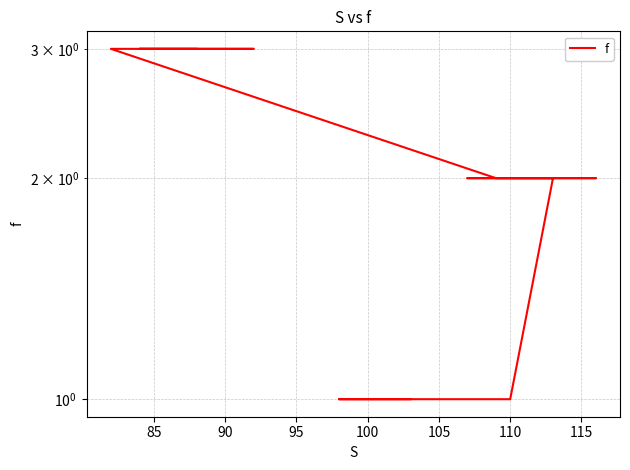

Reading left to right, list all the values displayed in this chart.

1	1	1	1	2	2	2	2	2	2	3	3	3	3	3